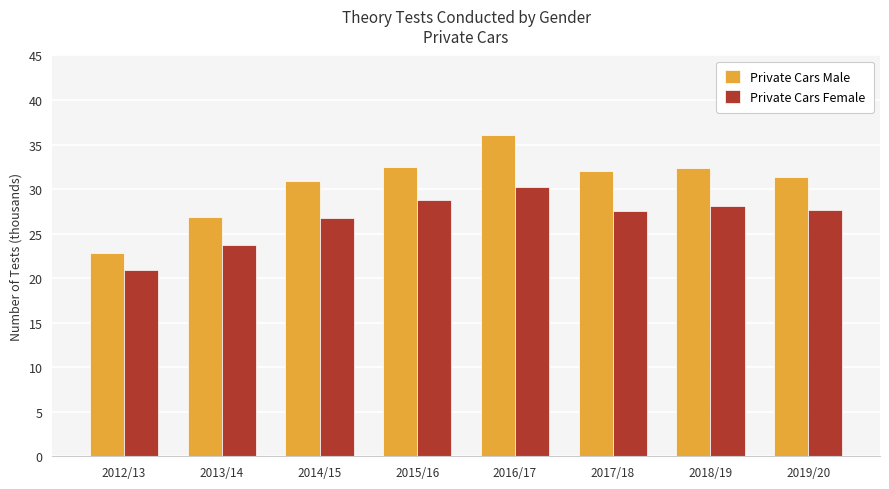

The value of Private Cars Female at 2017/18 is 27.6. True or false?

True